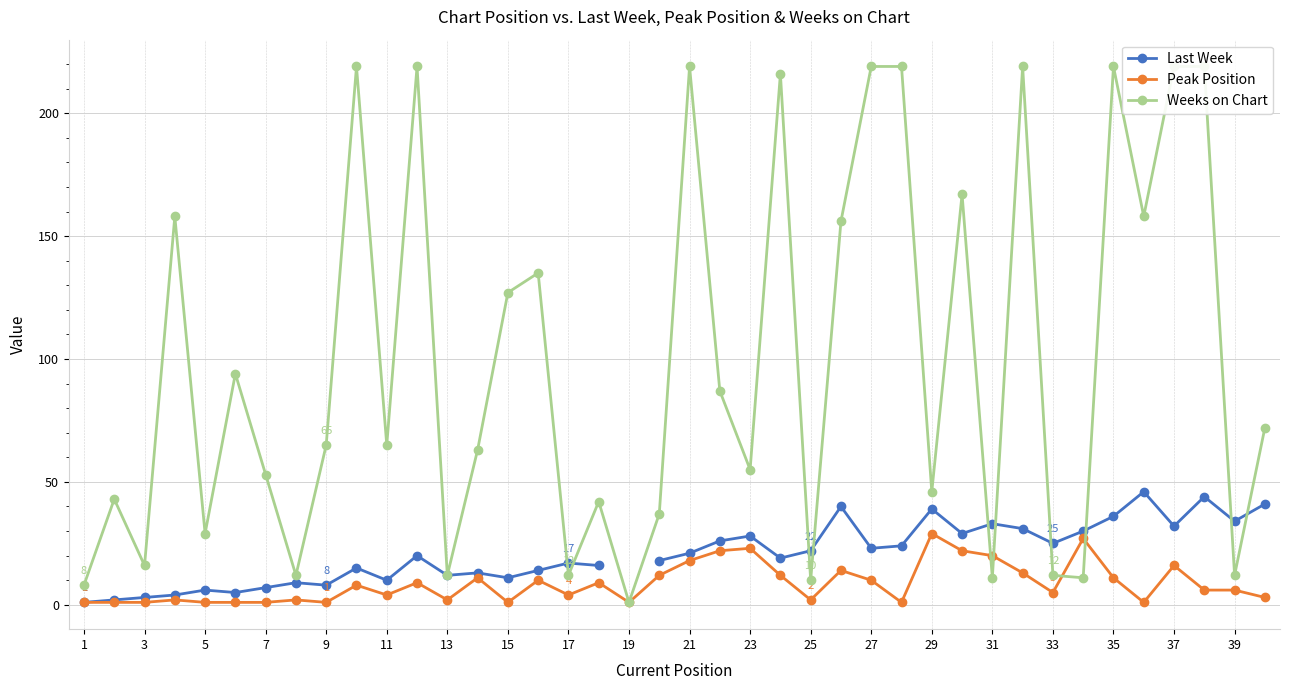

True or false: Peak Position has more than 1 points higher than both neighbors.

True